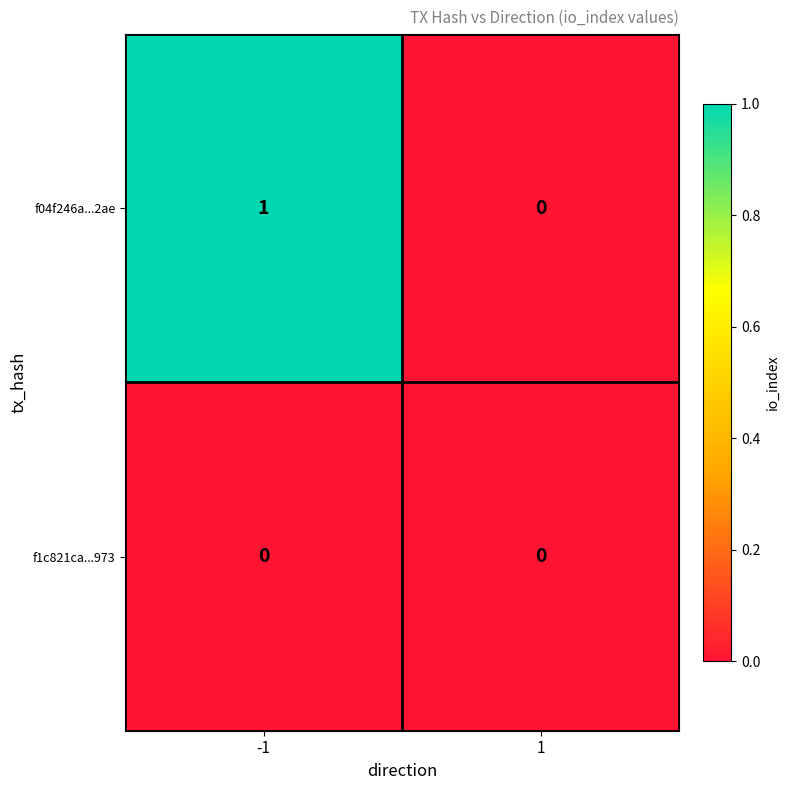

Reading left to right, what are all the values shown in this chart?

f04f246a...2ae: -1=1	1=0
f1c821ca...973: -1=0	1=0